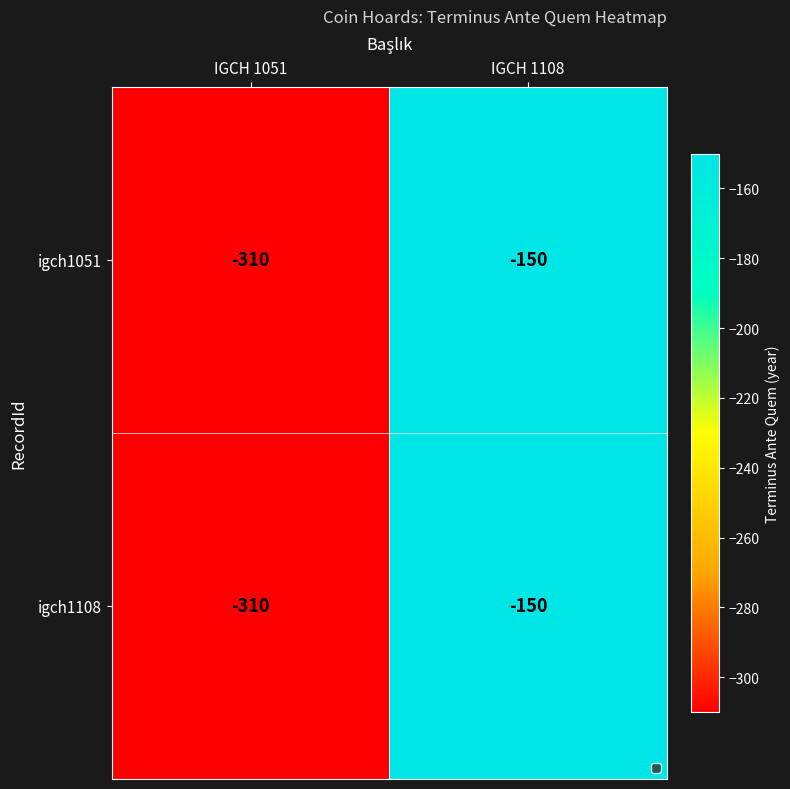

At which category does the chart reach its peak across all series?

IGCH 1108